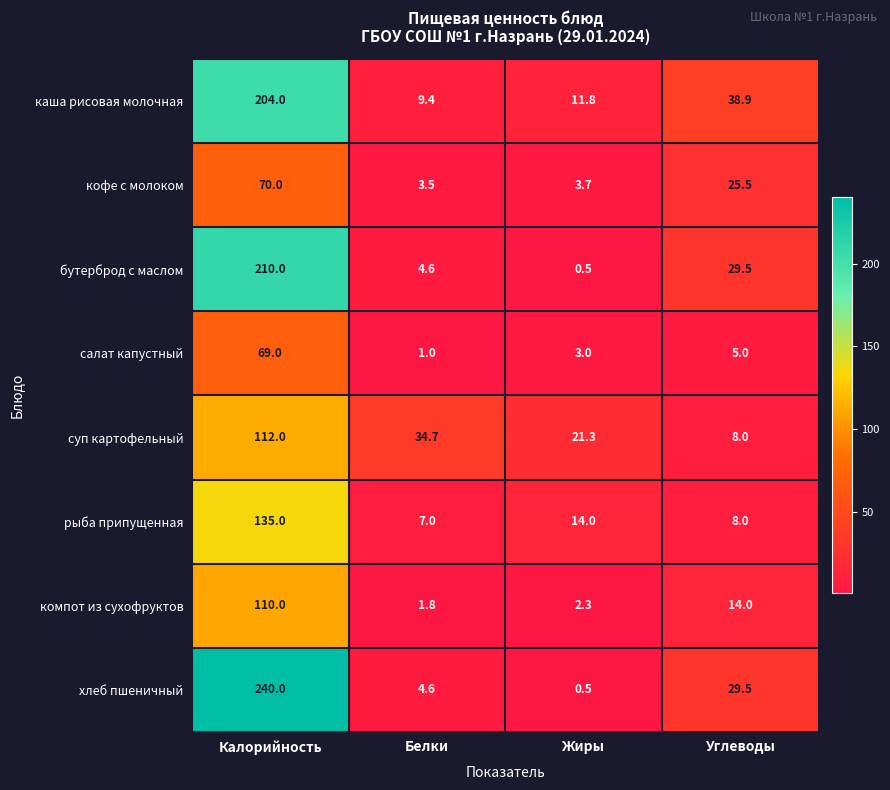

What is the difference between the highest and lowest values at Жиры?

20.8